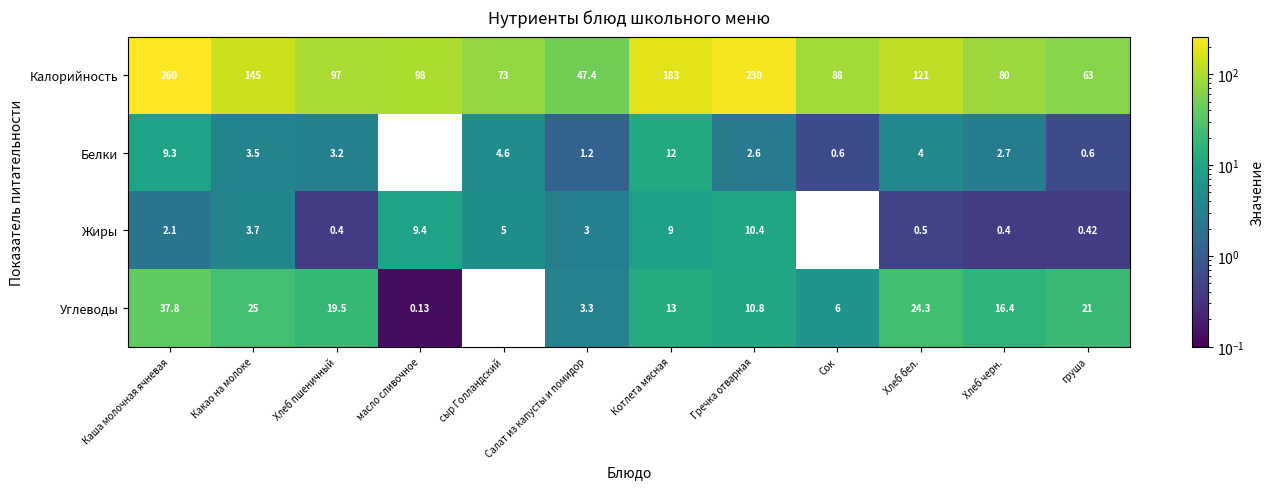

List the labels in order of Калорийность value, smallest first.

Салат из капусты и помидор, груша, сыр Голландский, Хлеб черн., Сок, Хлеб пшеничный, масло сливочное, Хлеб бел., Какао на молоке, Котлета мясная, Гречка отварная, Каша молочная ячневая